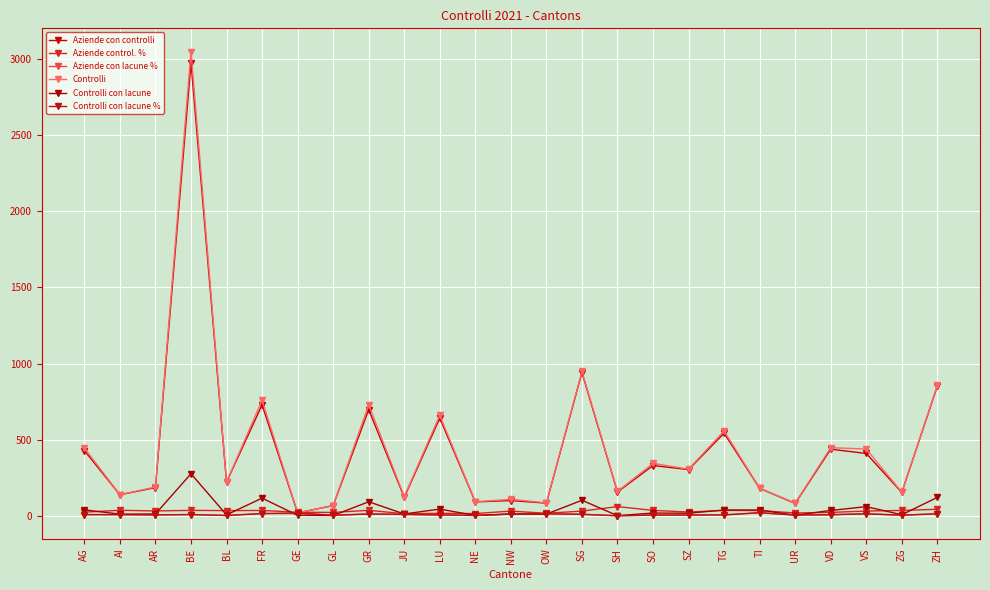

How many lines are shown in the chart?

6